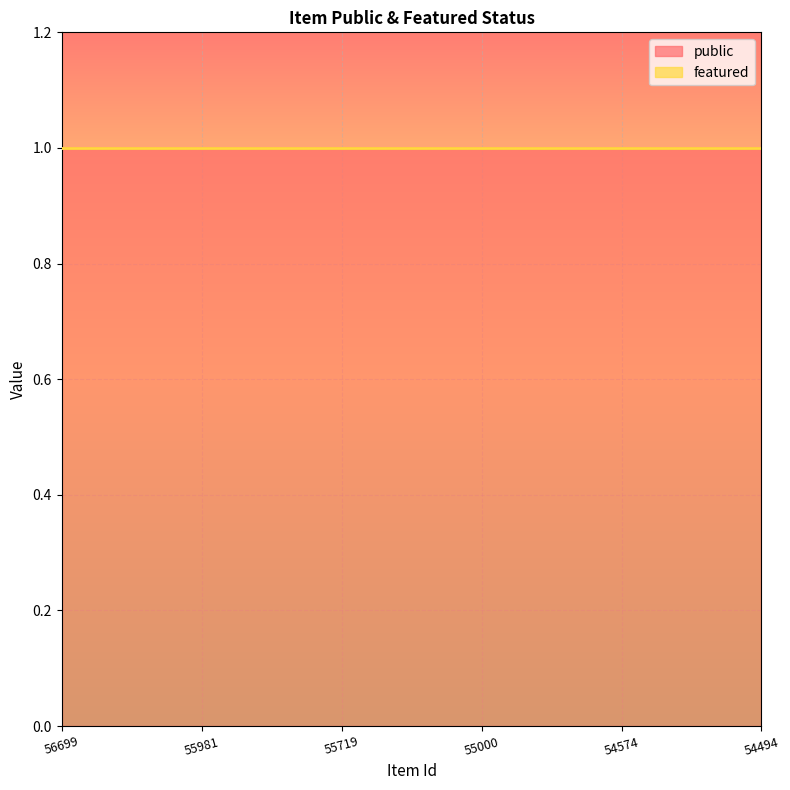

True or false: public has more than 2 interior local peaks.

False